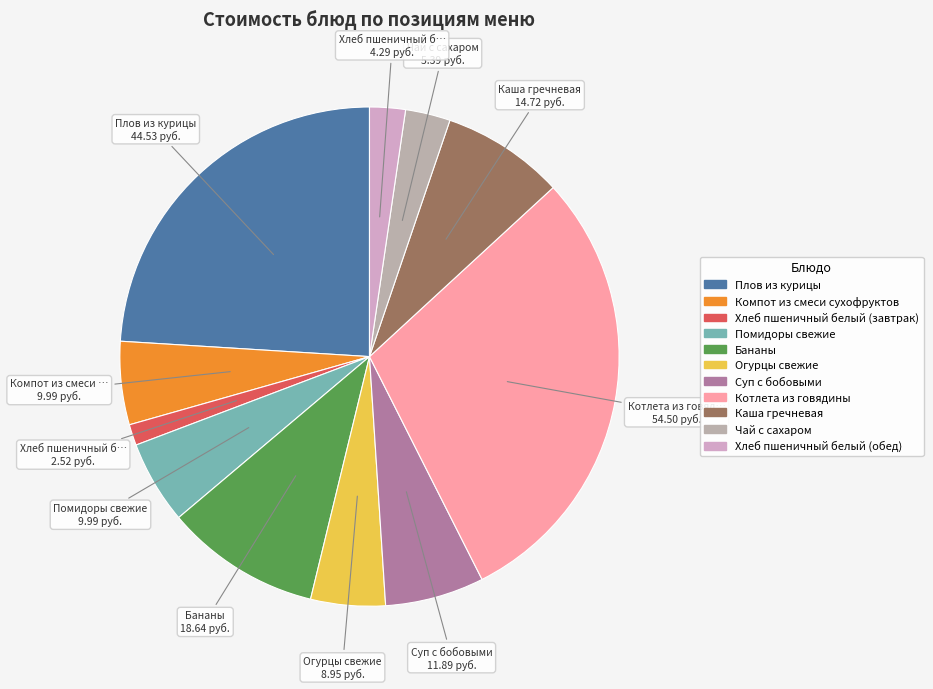

The Помидоры свежие slice represents 13% of the pie. True or false?

False